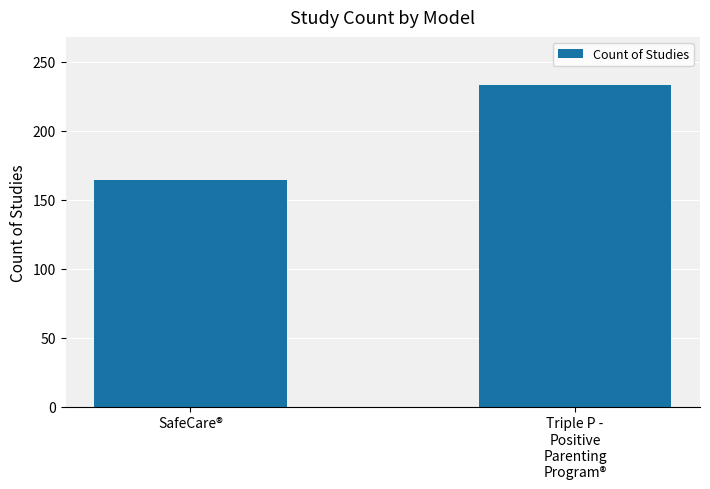

Is it true that the value at Triple P -
Positive
Parenting
Program® is 233?

True